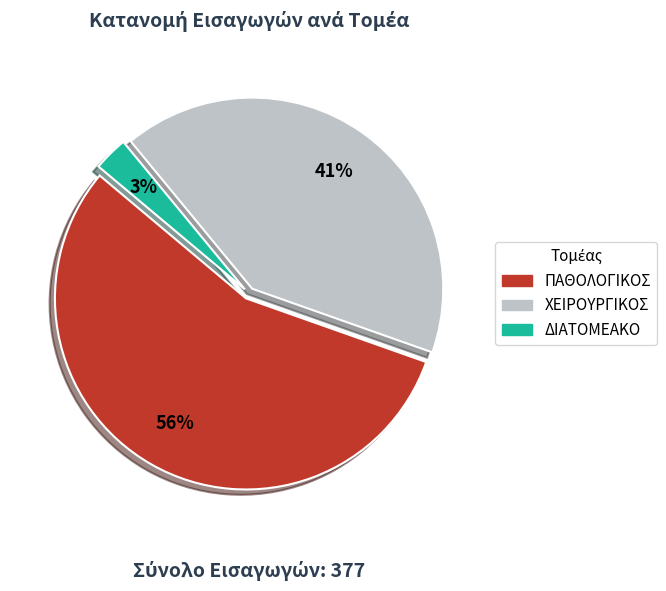

How many slices are in this pie chart?

3